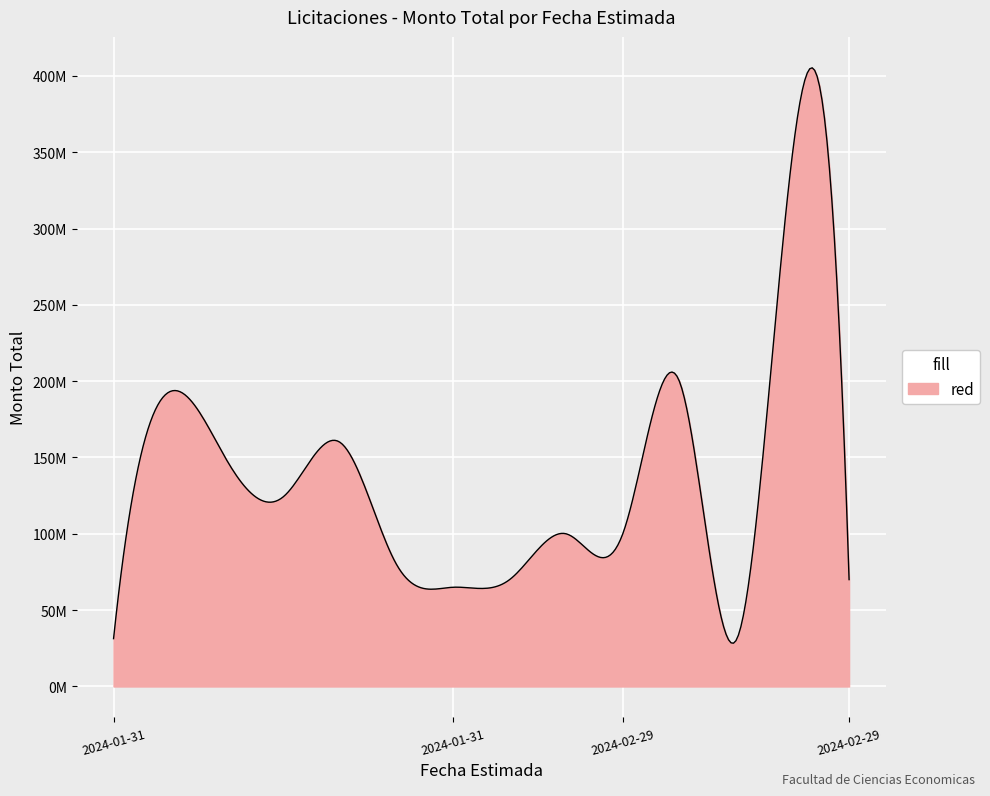

Does the chart have visible grid lines?

Yes